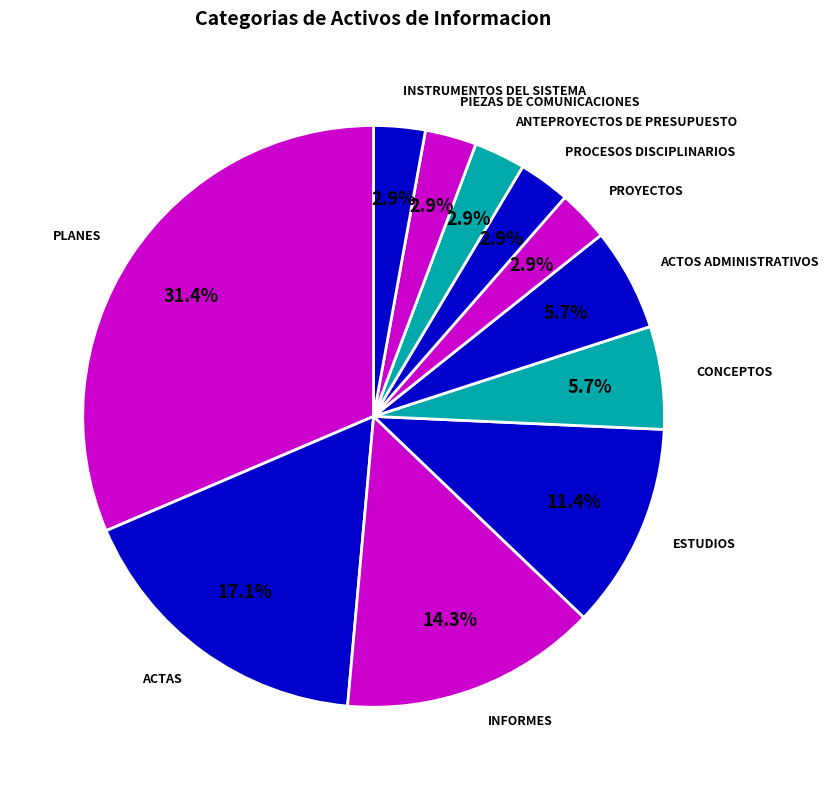

True or false: CONCEPTOS accounts for 6% of the total.

True